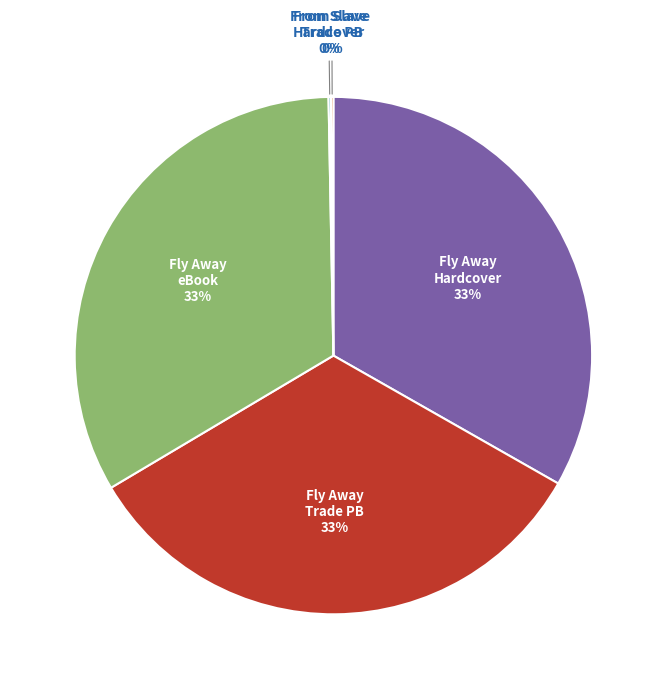

Do Fly Away Trade PB and Fly Away Hardcover together represent more than half of the pie?

Yes